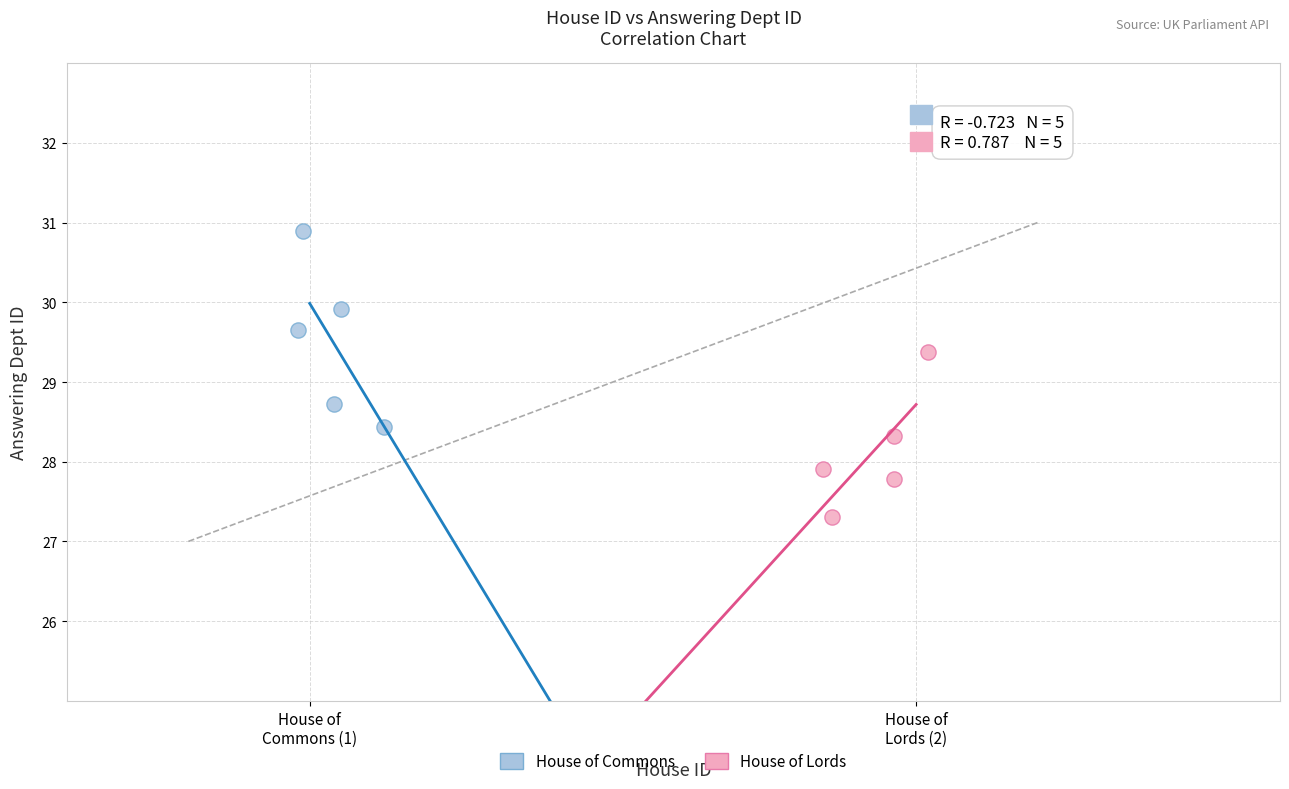

Which series reaches the minimum Y coordinate?

House of Lords